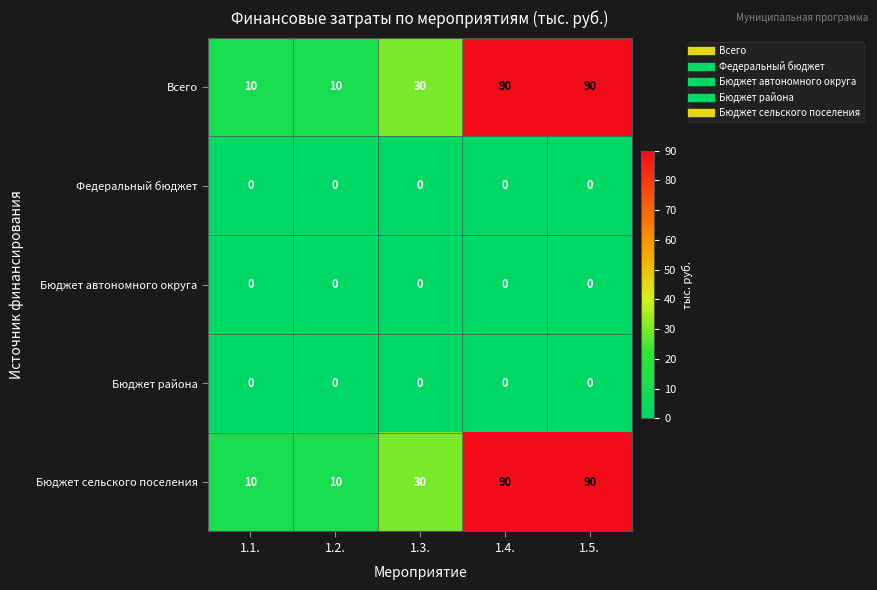

Reading right to left, list all the values displayed in this chart.

Всего: 1.5.=90	1.4.=90	1.3.=30	1.2.=10	1.1.=10
Федеральный бюджет: 1.5.=0	1.4.=0	1.3.=0	1.2.=0	1.1.=0
Бюджет автономного округа: 1.5.=0	1.4.=0	1.3.=0	1.2.=0	1.1.=0
Бюджет района: 1.5.=0	1.4.=0	1.3.=0	1.2.=0	1.1.=0
Бюджет сельского поселения: 1.5.=90	1.4.=90	1.3.=30	1.2.=10	1.1.=10